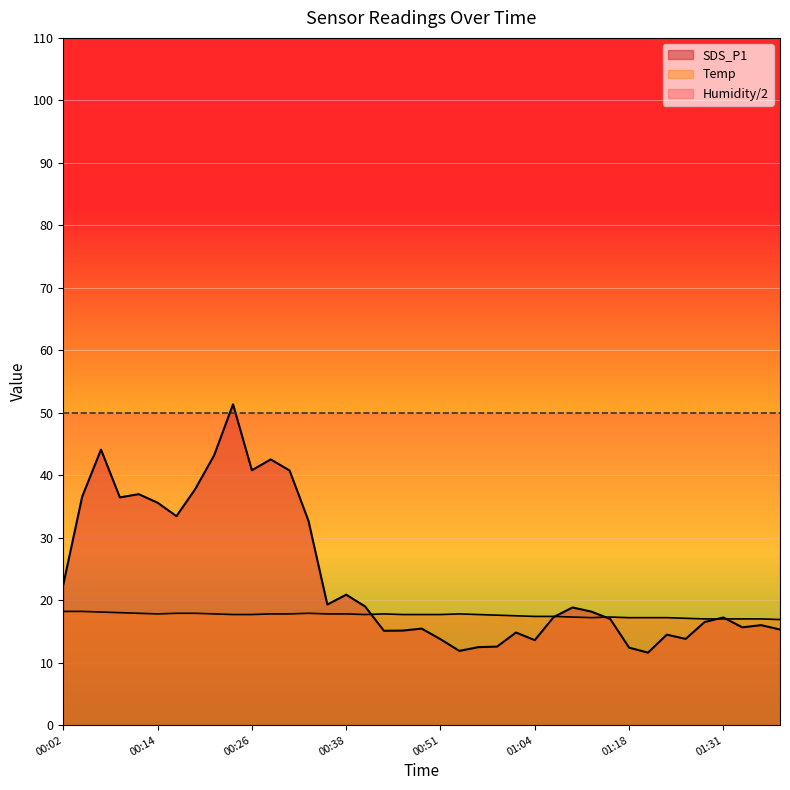

Read the Temp value at 00:14.

17.8